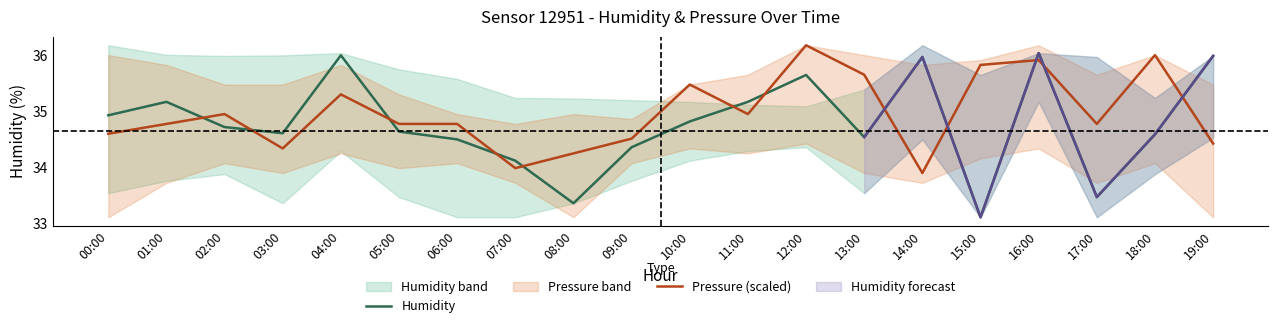

Where do Humidity and Pressure (scaled) first cross each other?

01:00 and 02:00